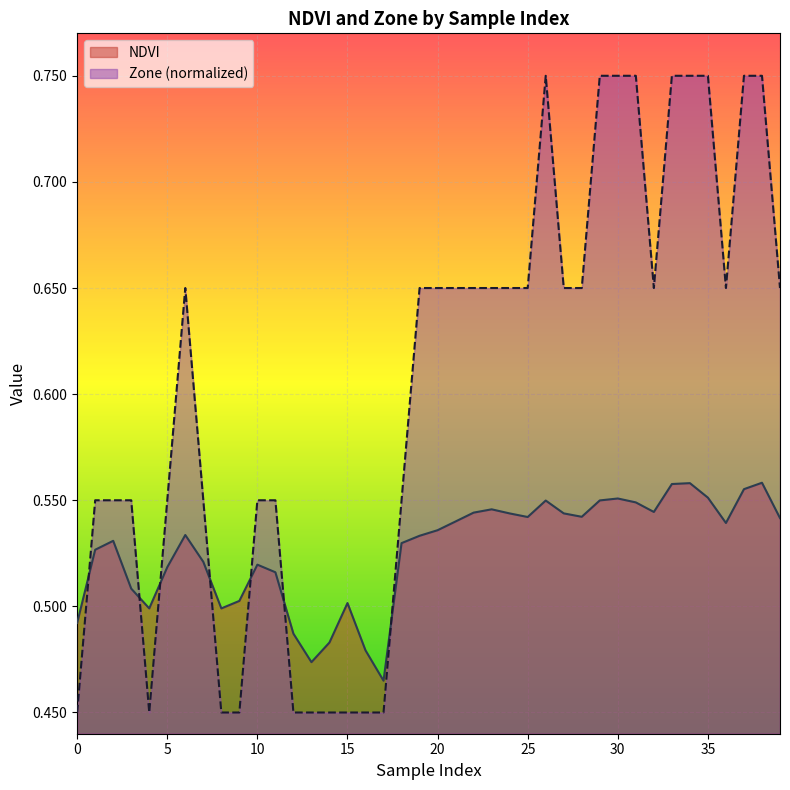

At which label is NDVI closest to 0?

17